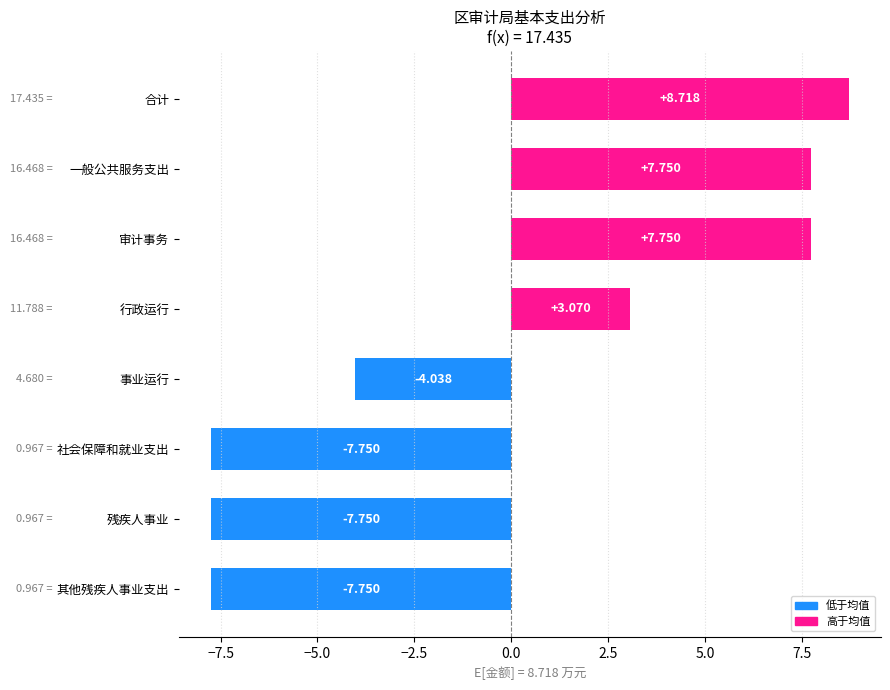

Between 审计事务 and 行政运行, which is larger?

审计事务